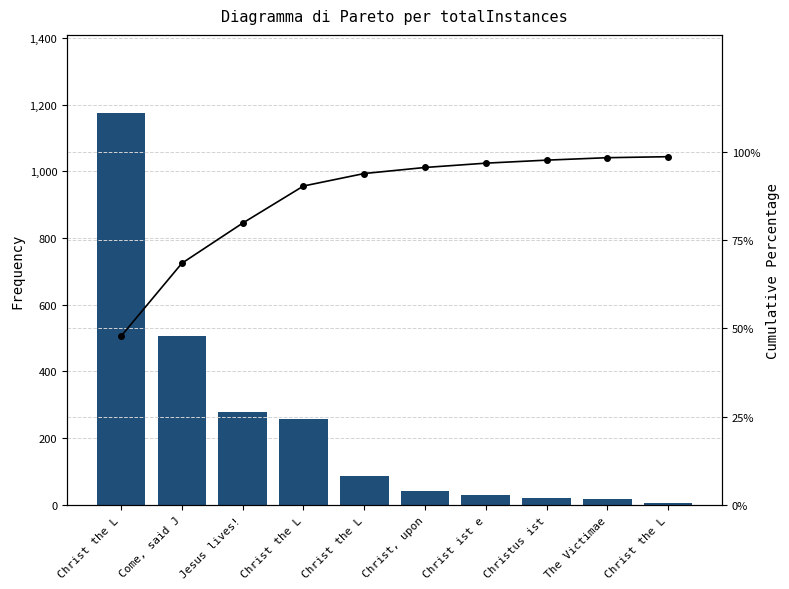

How many data points in totalInstances are less than 87?

5